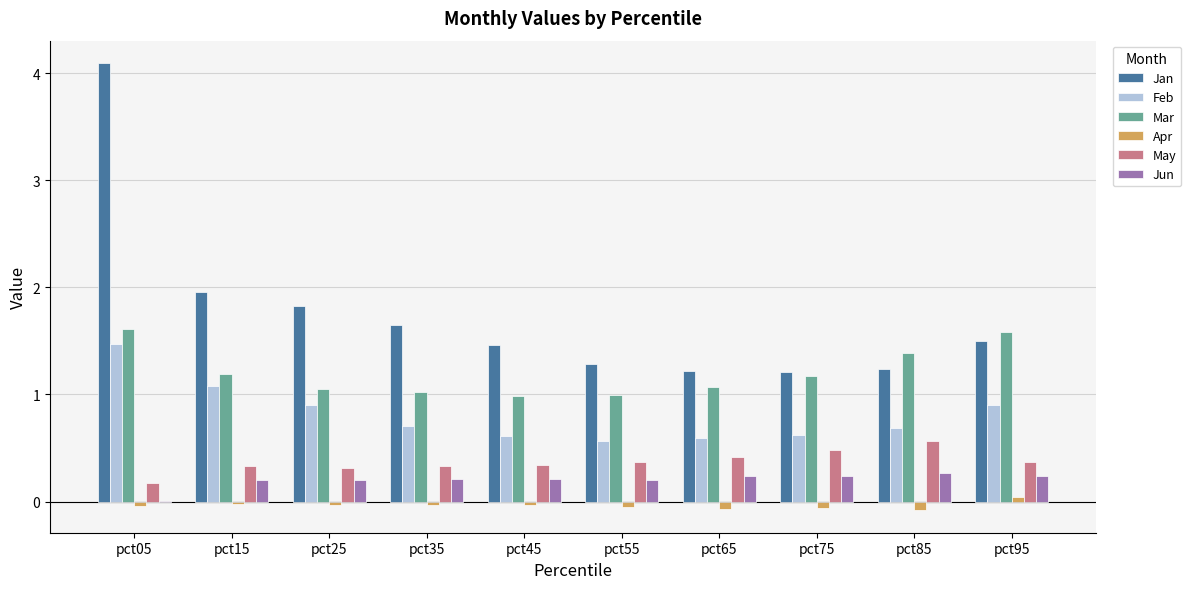

The Apr series shows -0.0 at pct05. True or false?

True